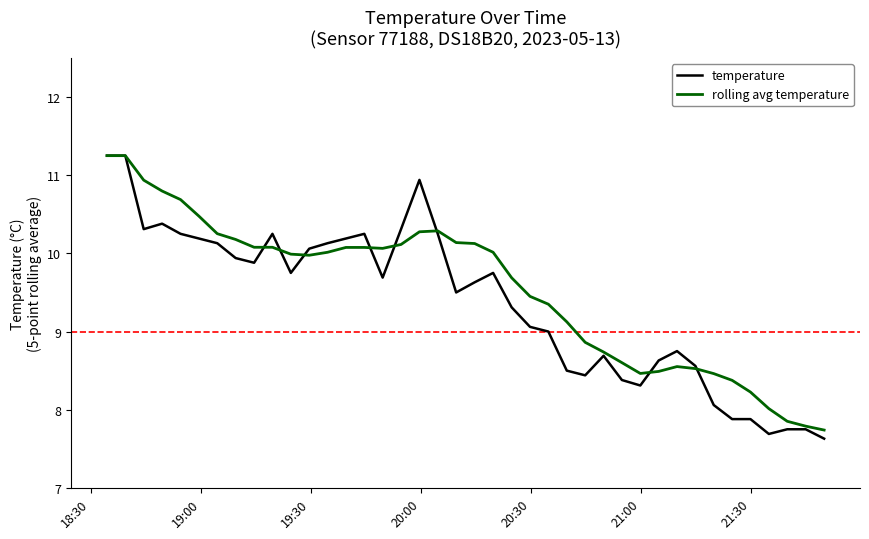

Rank the series by their average value, from lowest to highest.

temperature, rolling avg temperature